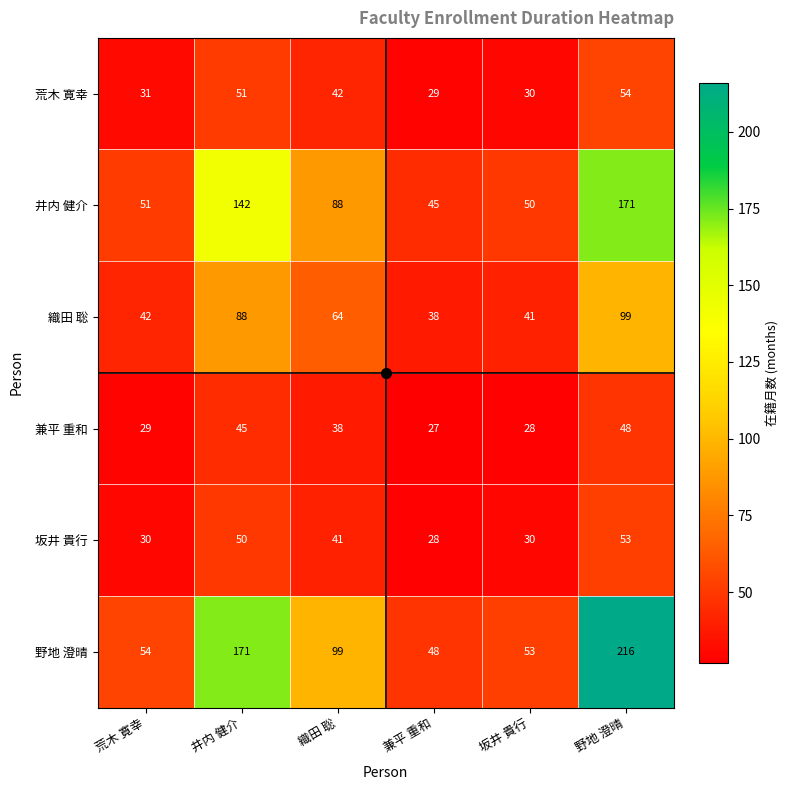

Between 荒木 寛幸 and 井内 健介, which series saw the biggest shift?

野地 澄晴